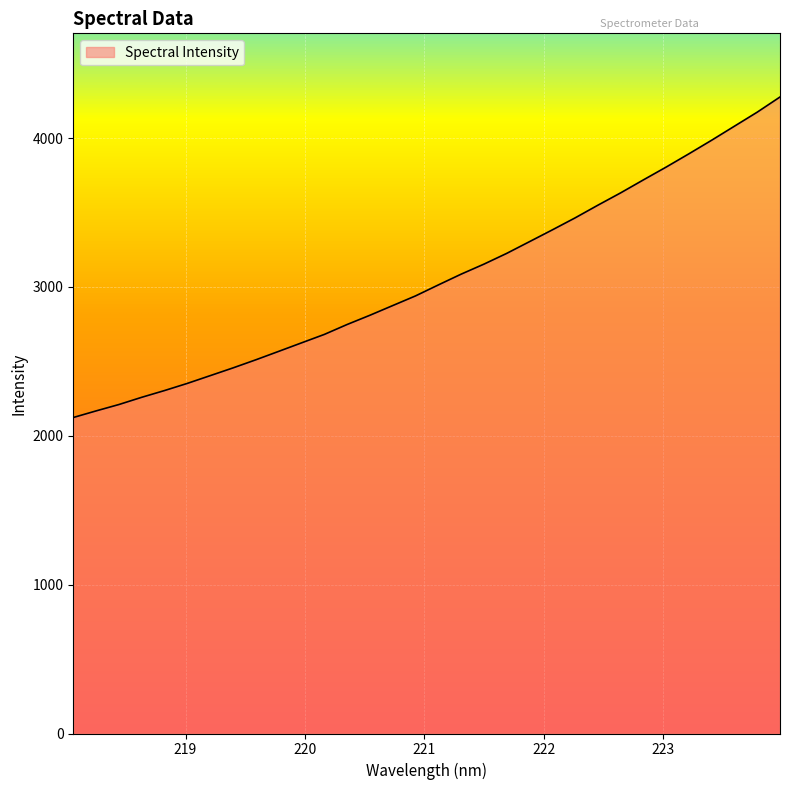

What is the difference between the maximum and minimum values?

2153.4